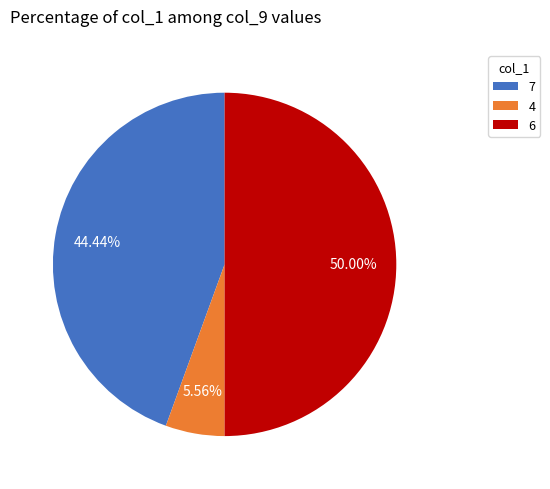

Combined, do 6 and 7 account for over 50%?

Yes